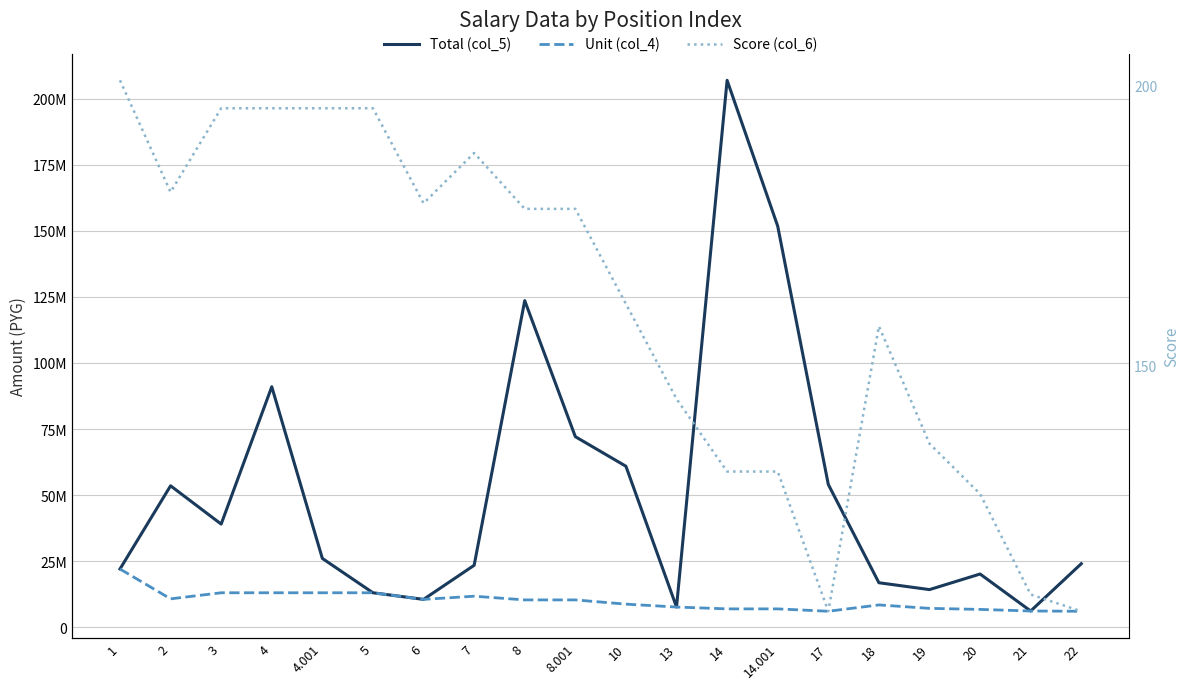

Reading left to right, what are all the values shown in this chart?

Total (col_5): 1=22000000	2=53500000	3=39000000	4=91000000	4.001=26000000	5=13000000	6=10500000	7=23400000	8=123600000	8.001=72100000	10=60900000	13=7600000	14=207000000	14.001=151800000	17=54000000	18=16800000	19=14200000	20=20100000	21=6100000	22=24000000
Unit (col_4): 1=22000000	2=10700000	3=13000000	4=13000000	4.001=13000000	5=13000000	6=10500000	7=11700000	8=10300000	8.001=10300000	10=8700000	13=7600000	14=6900000	14.001=6900000	17=6000000	18=8400000	19=7100000	20=6700000	21=6100000	22=6000000
Score (col_6): 1=201	2=181	3=196	4=196	4.001=196	5=196	6=179	7=188	8=178	8.001=178	10=161	13=144	14=131	14.001=131	17=106	18=157	19=136	20=127	21=109	22=106